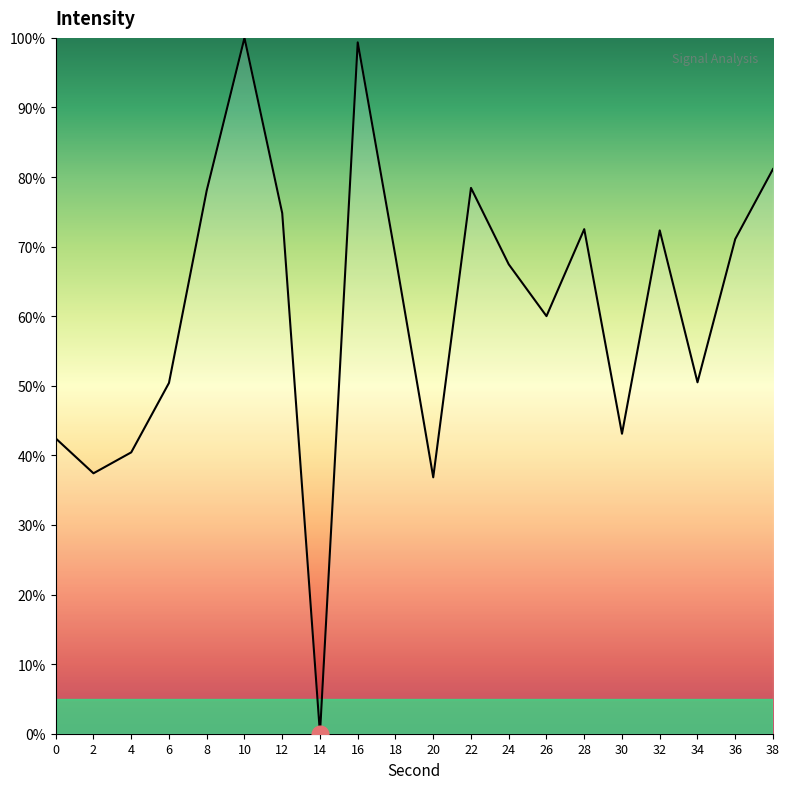

What is the approximate value at 2?

37.4